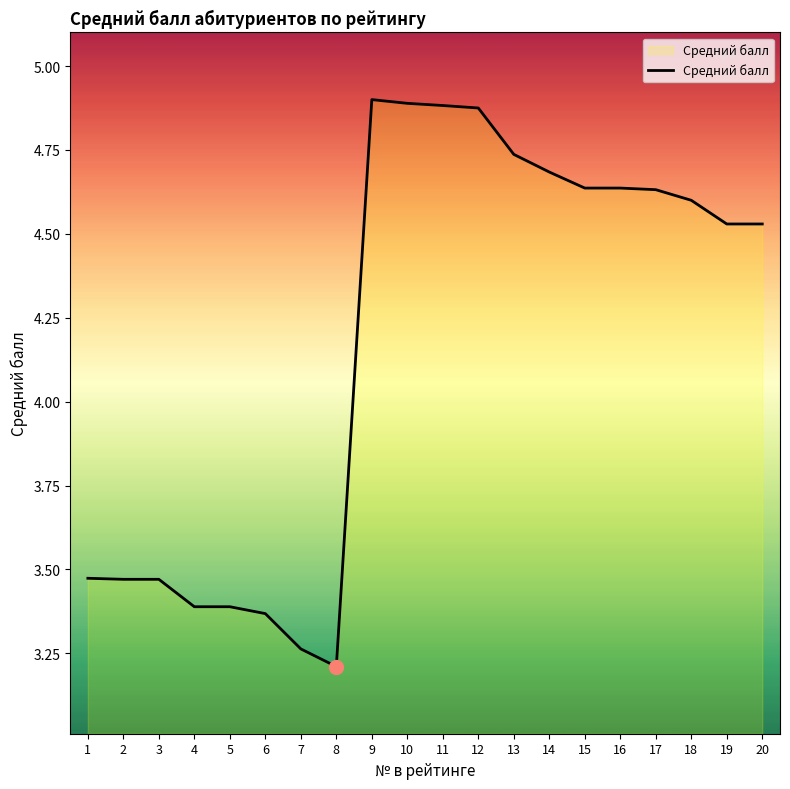

What is the smallest value displayed?

3.2